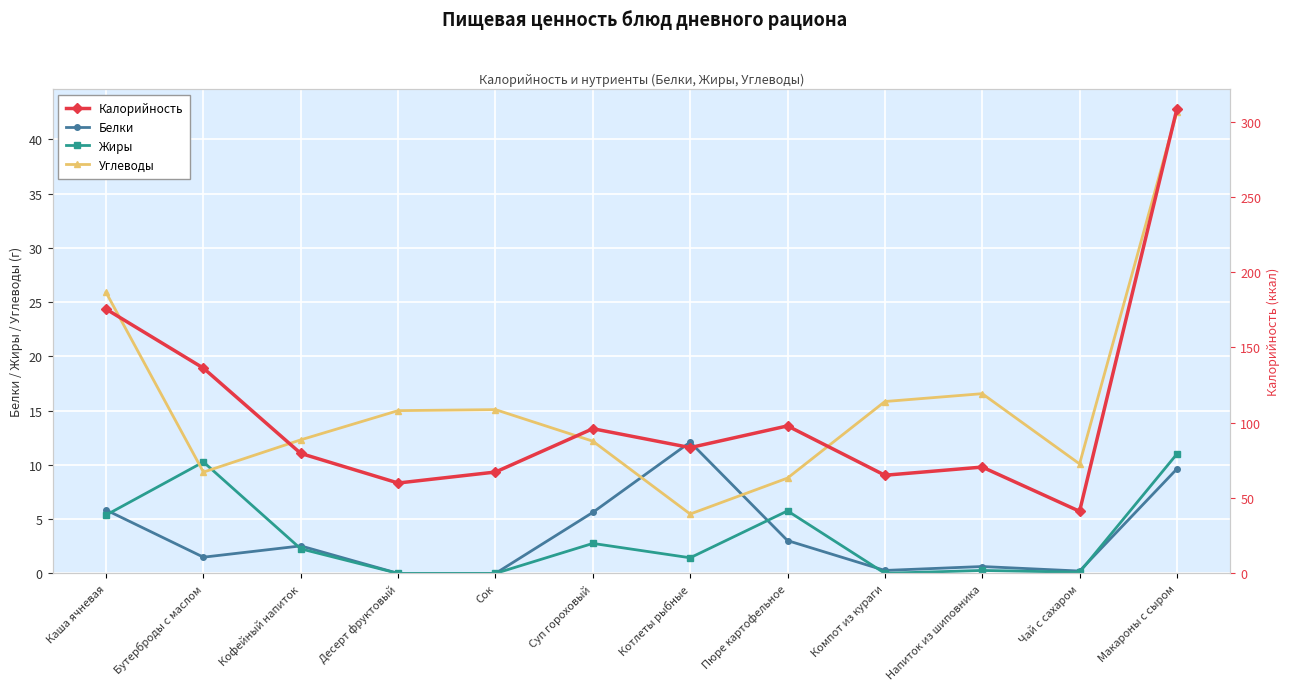

In Калорийность, how many points are lower than both neighbors (excluding endpoints)?

4